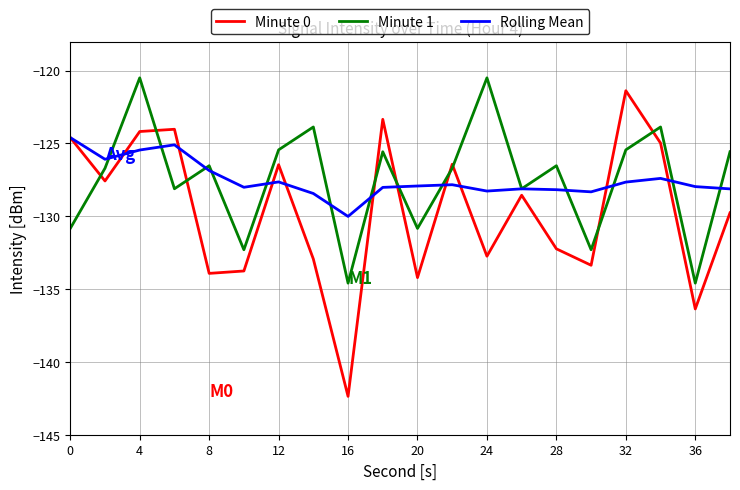

What is the smallest value displayed?

-142.4